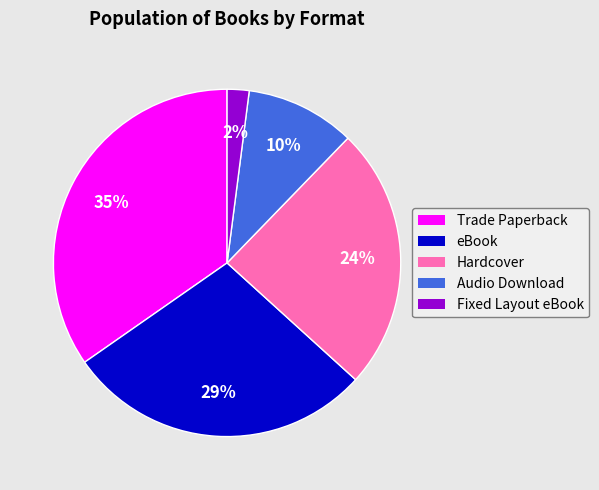

To the nearest percent, what percentage of the pie is Fixed Layout eBook?

2%